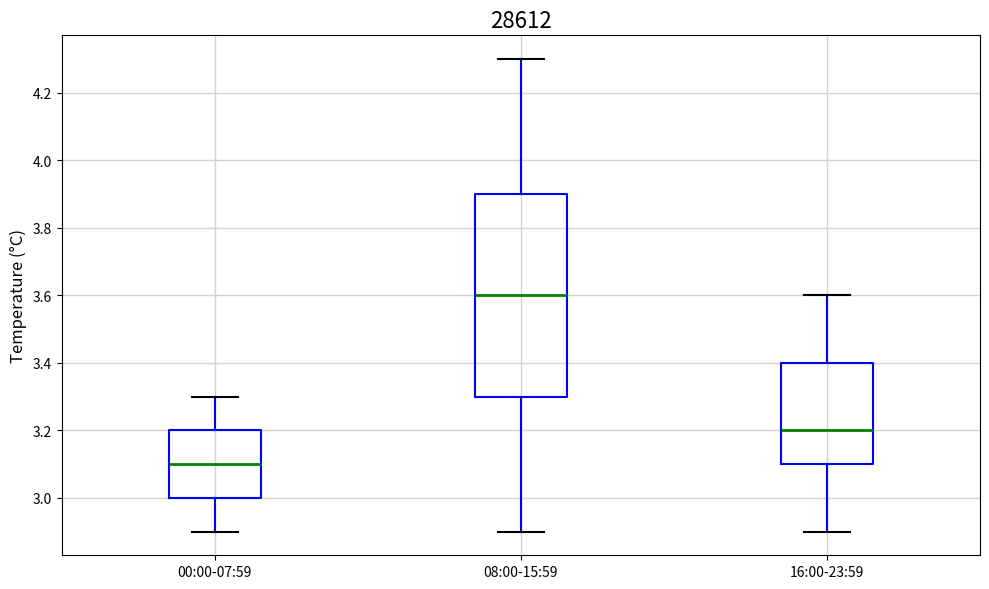

Where does the upper whisker of the box for 16:00-23:59 end on the y-axis? The values are not printed on the chart, so give them approximately, as read against the axis.

3.6